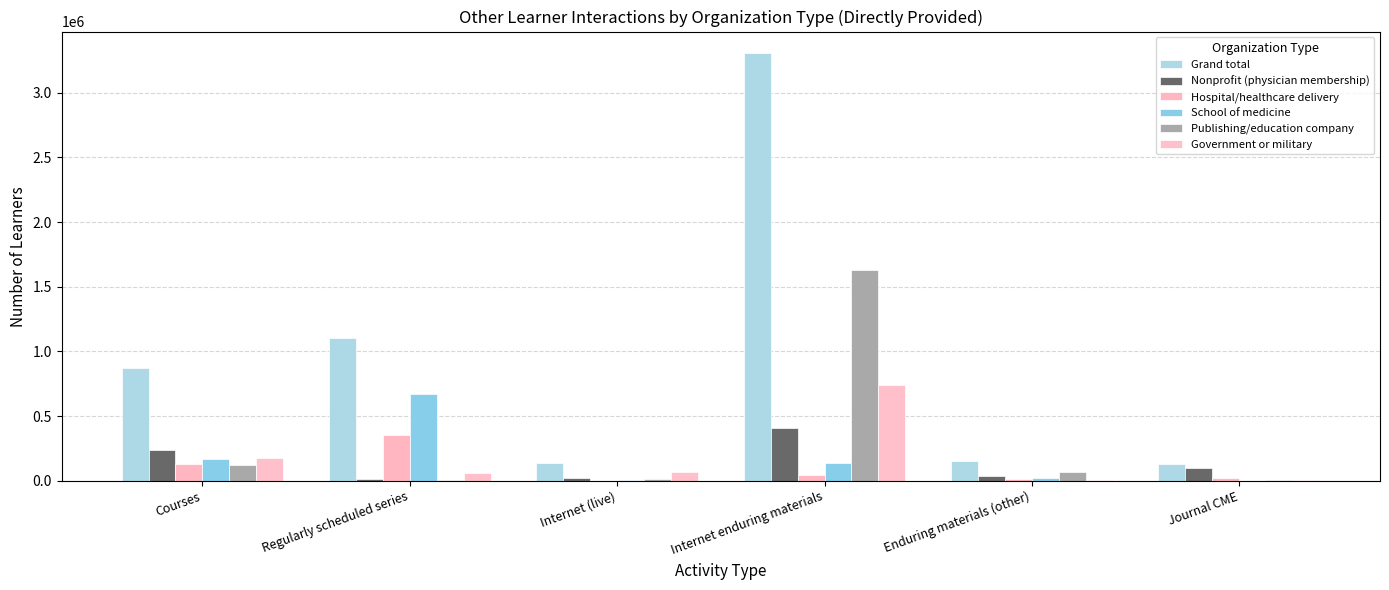

What is the difference between the highest and lowest values at Journal CME?

128799